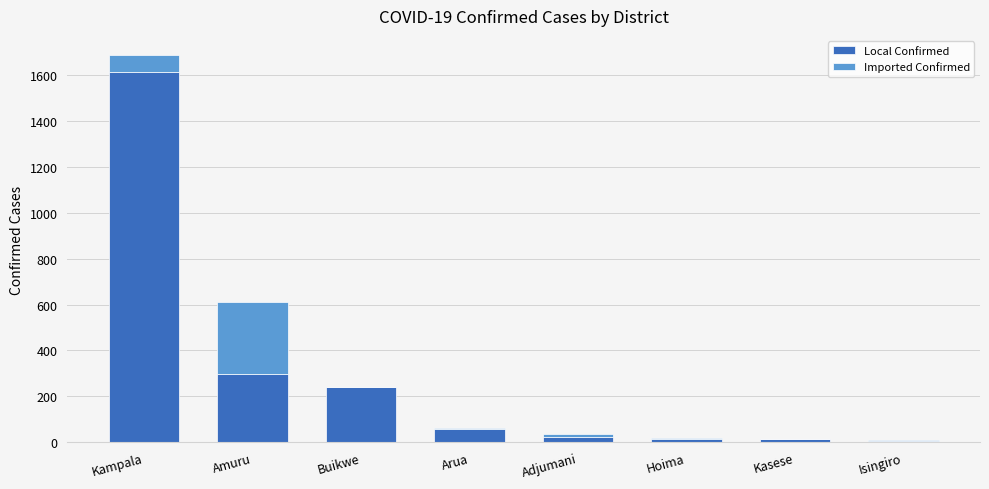

What is the maximum value for Local Confirmed?

1615